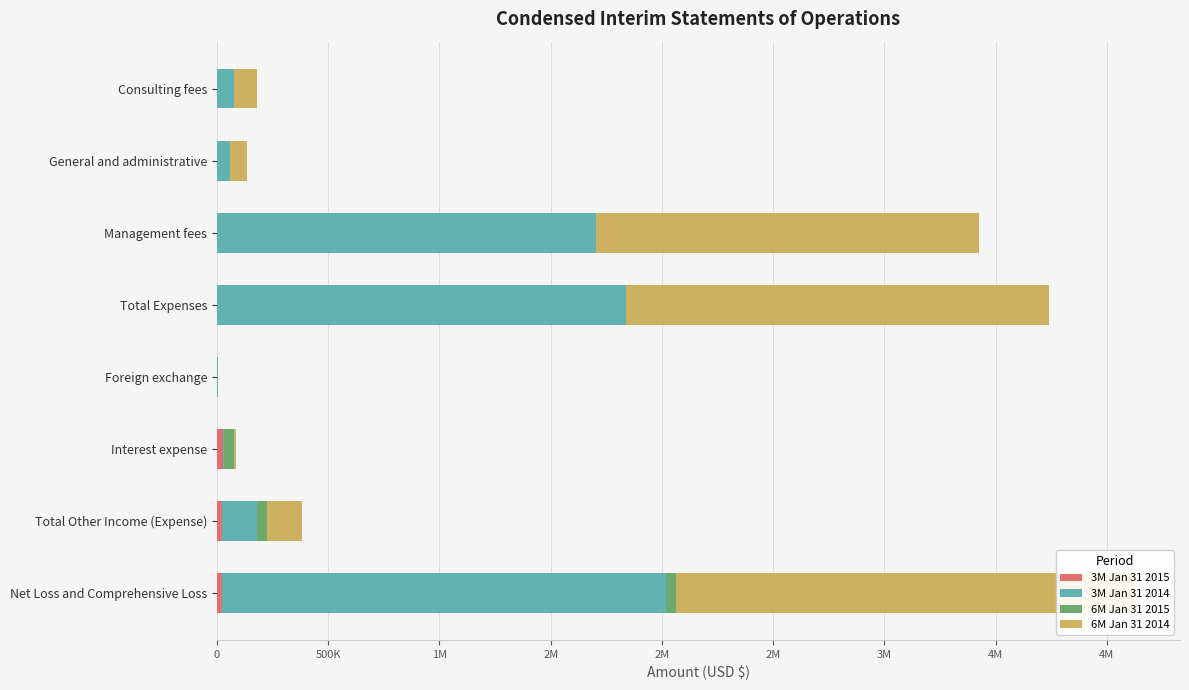

How many data points does each series have?

8